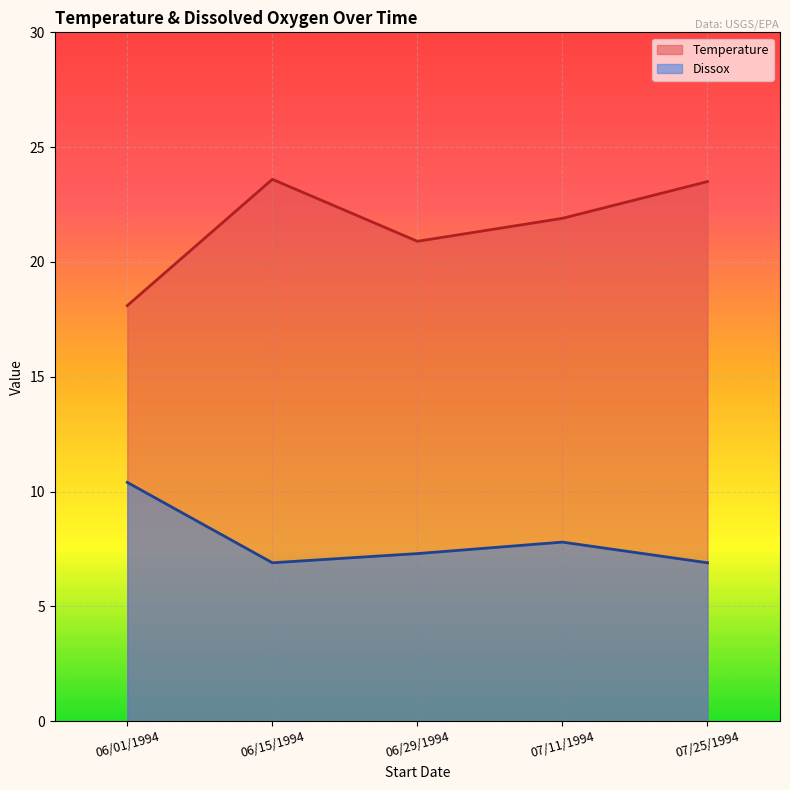

True or false: Dissox and Temperature intersect in this chart.

False